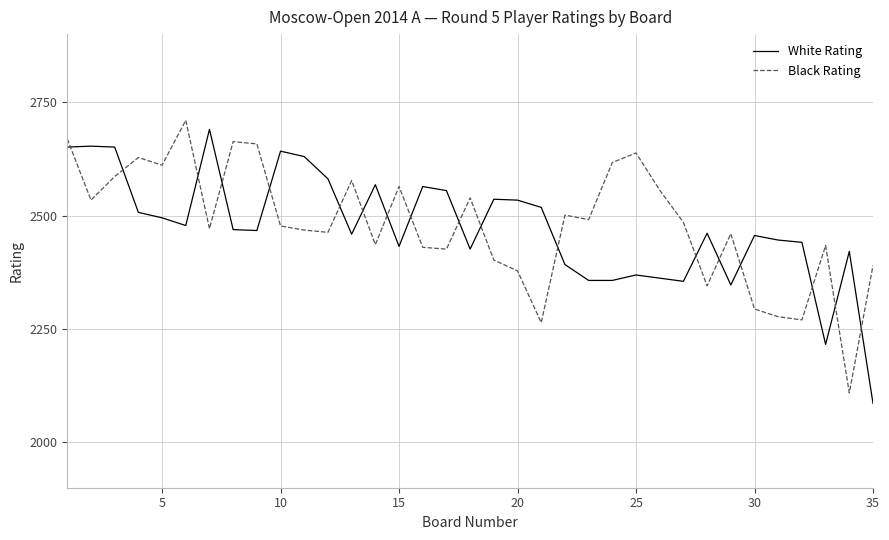

True or false: White Rating and Black Rating cross at least once.

True